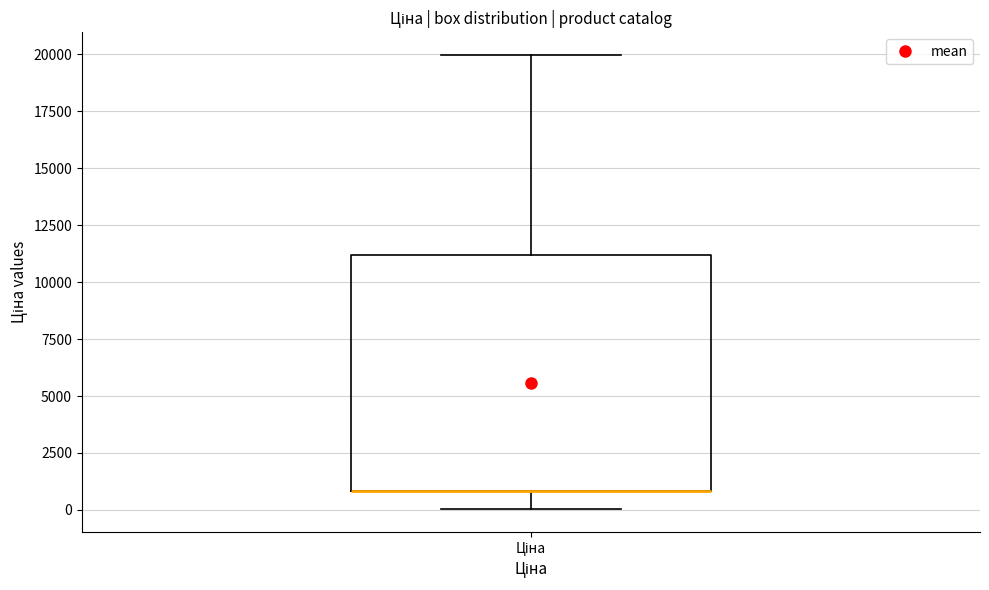

Read this box plot against the y-axis: the position of the median line, the range covered by the box, and the ends of both whiskers. The values are not printed on the chart, so give them approximately, as read against the axis.

median 1000 (drawn on the box's lower edge), box 1000 to 11000, whiskers 0 to 20000